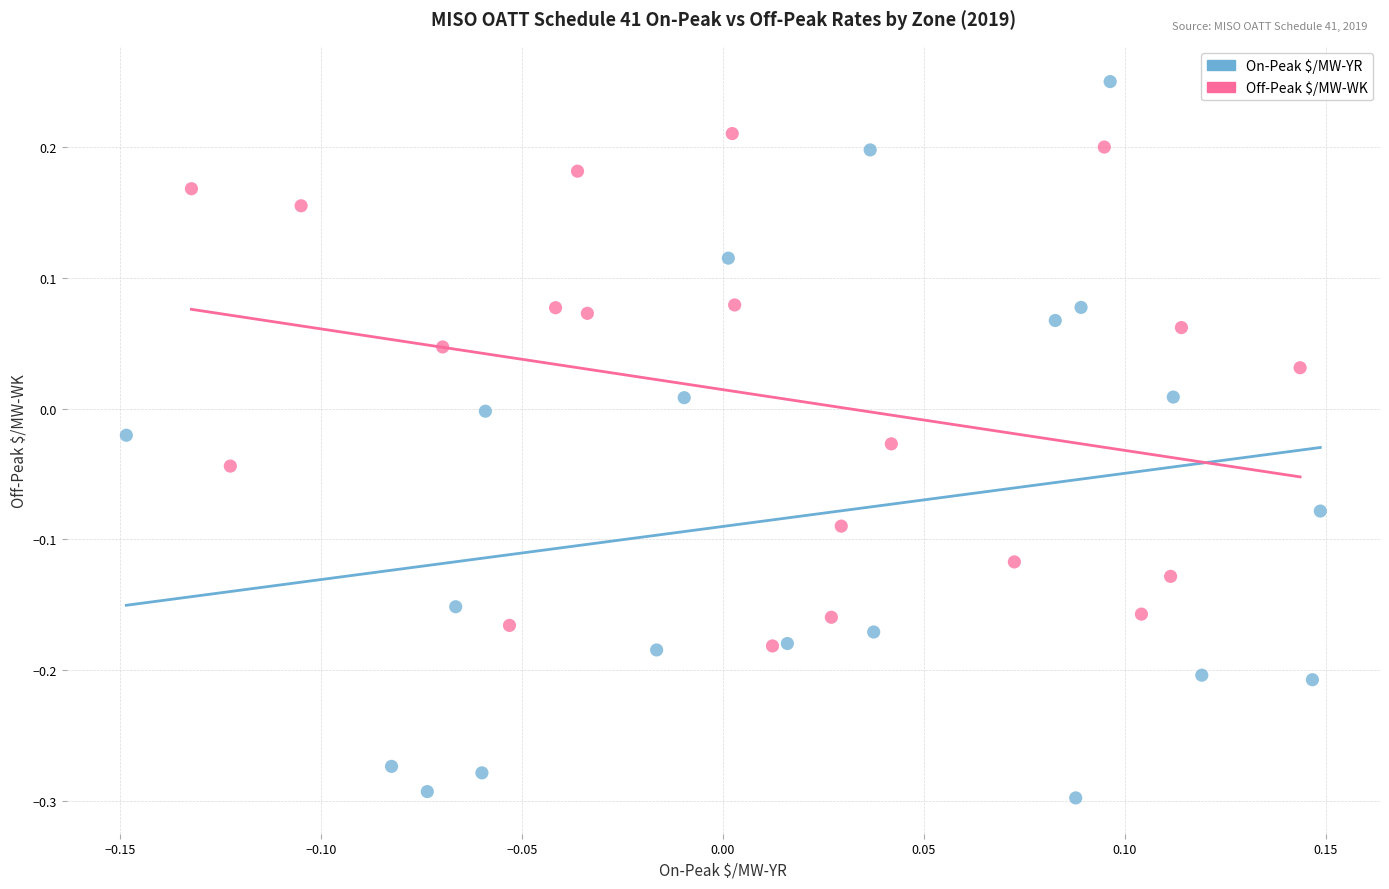

Which series contains the lowest Y value?

On-Peak $/MW-YR